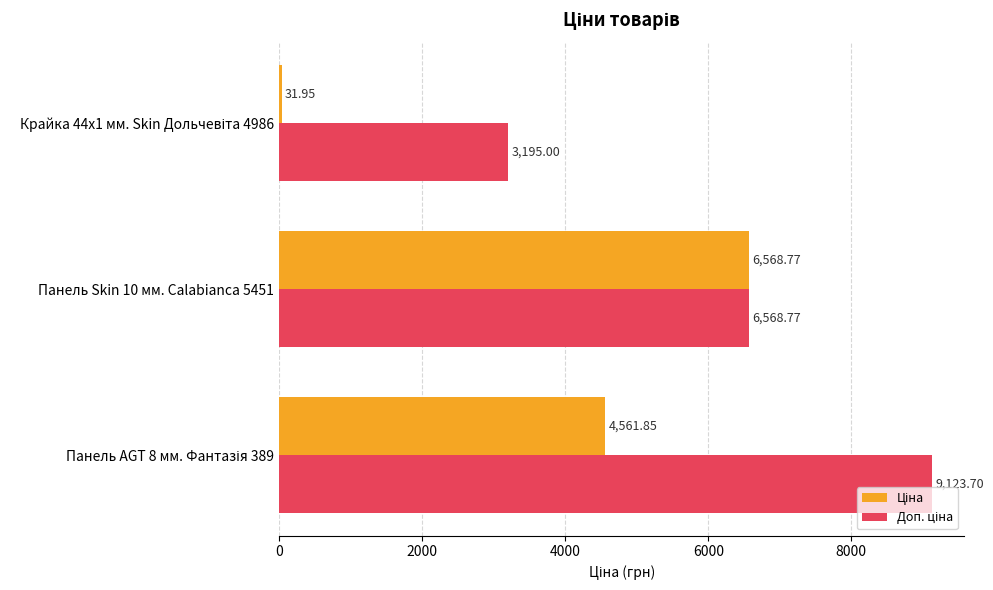

At how many categories does at least one series exceed 1968?

3